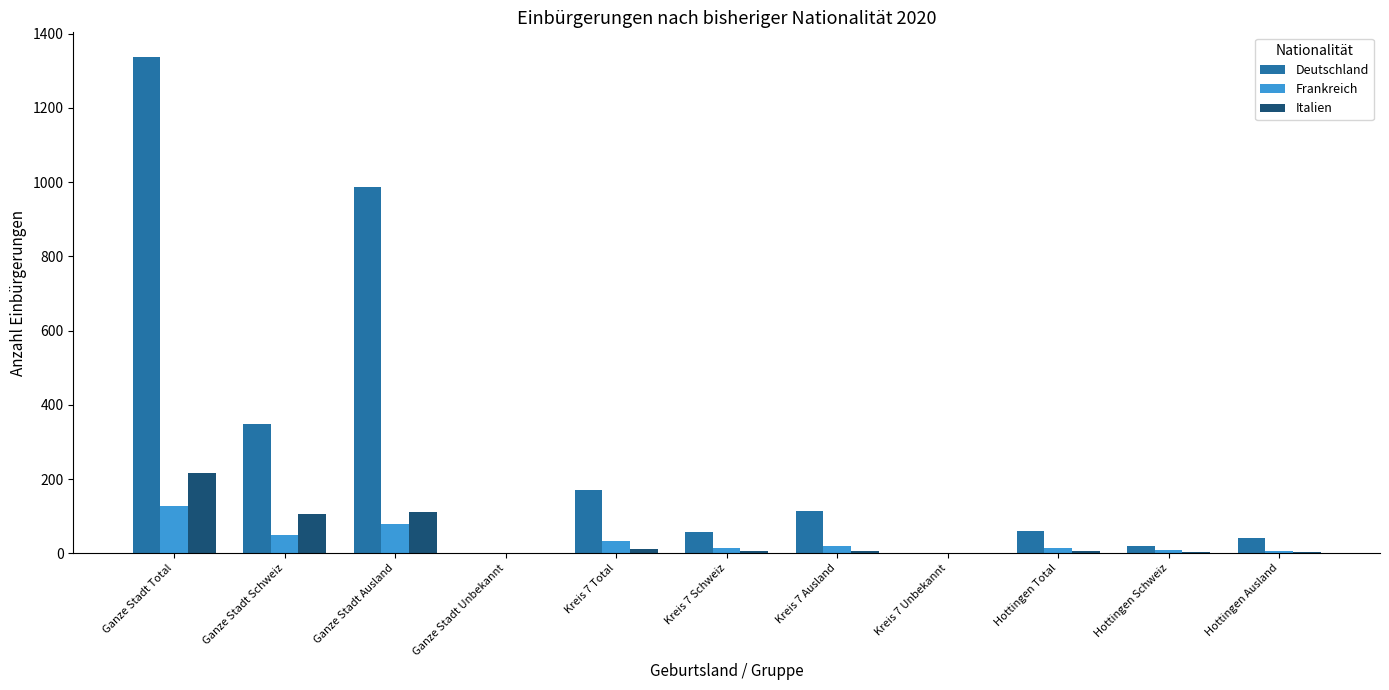

Which series changed the most between Ganze Stadt Ausland and Kreis 7 Total?

Deutschland